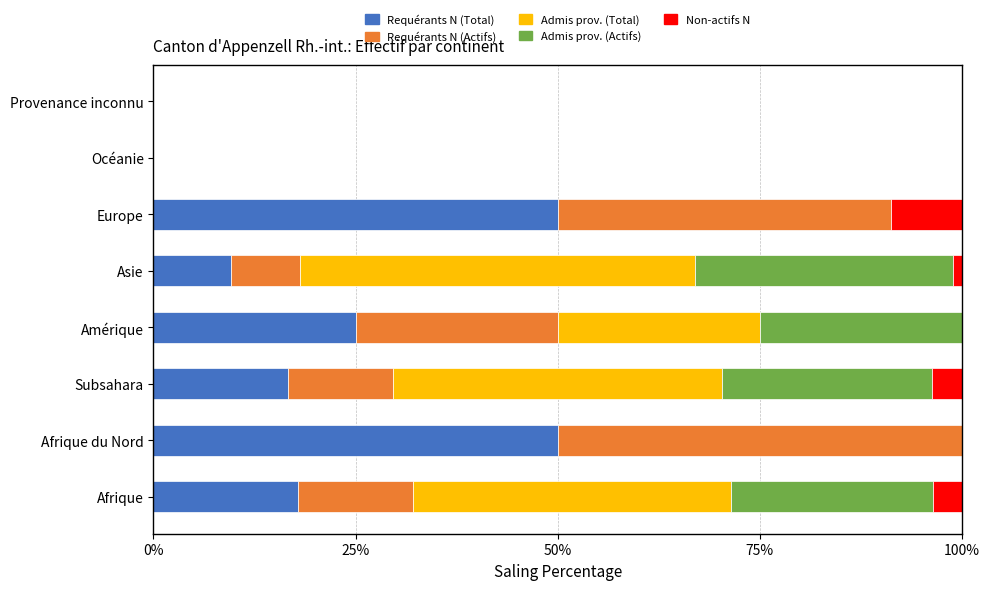

What is the maximum value for Requérants N (Total)?

50.0